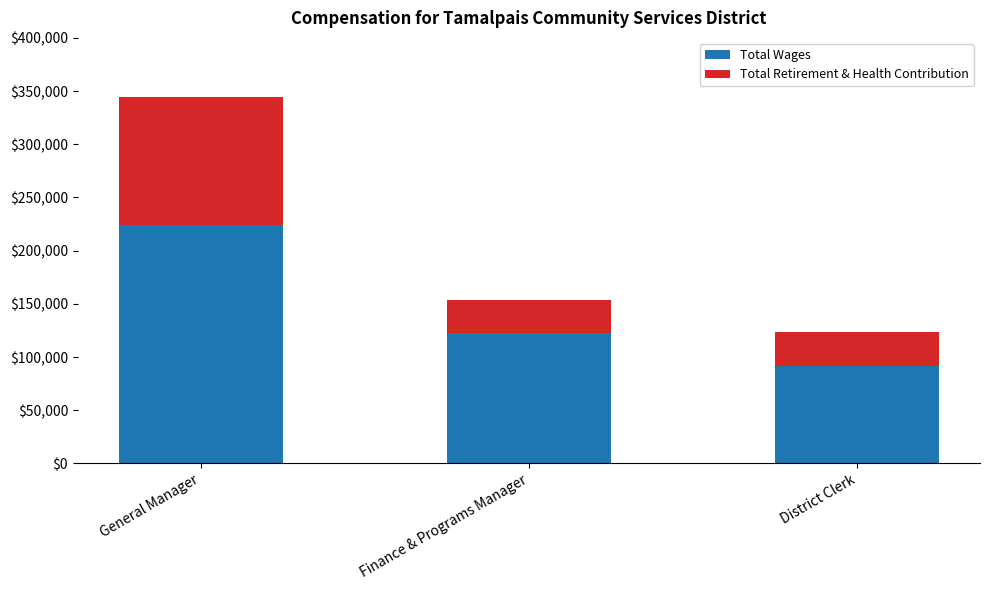

Reading left to right, what are the values for Total Wages?

General Manager=223972	Finance & Programs Manager=122553	District Clerk=91741